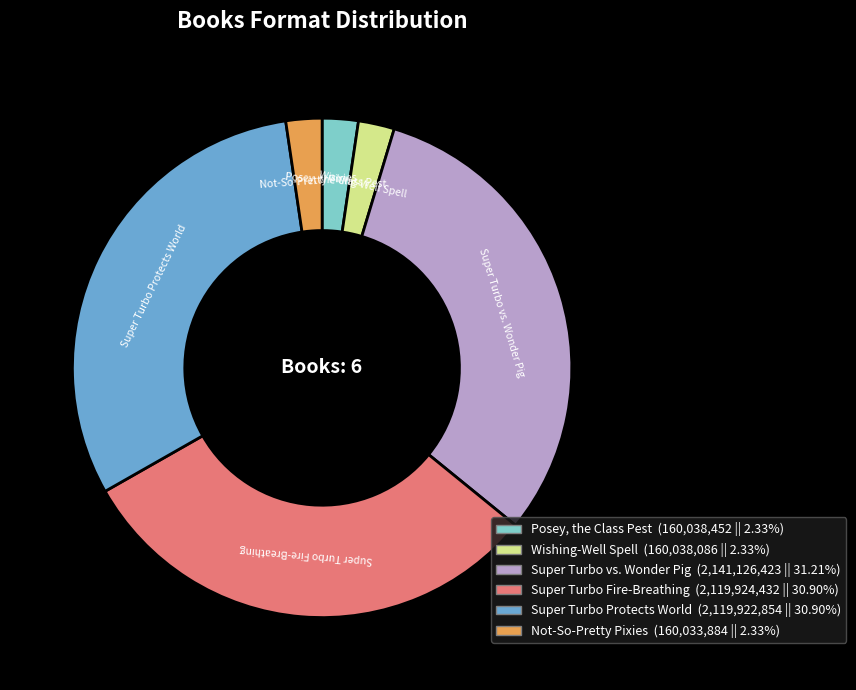

Which has a higher value, Super Turbo Fire-Breathing or Wishing-Well Spell?

Super Turbo Fire-Breathing